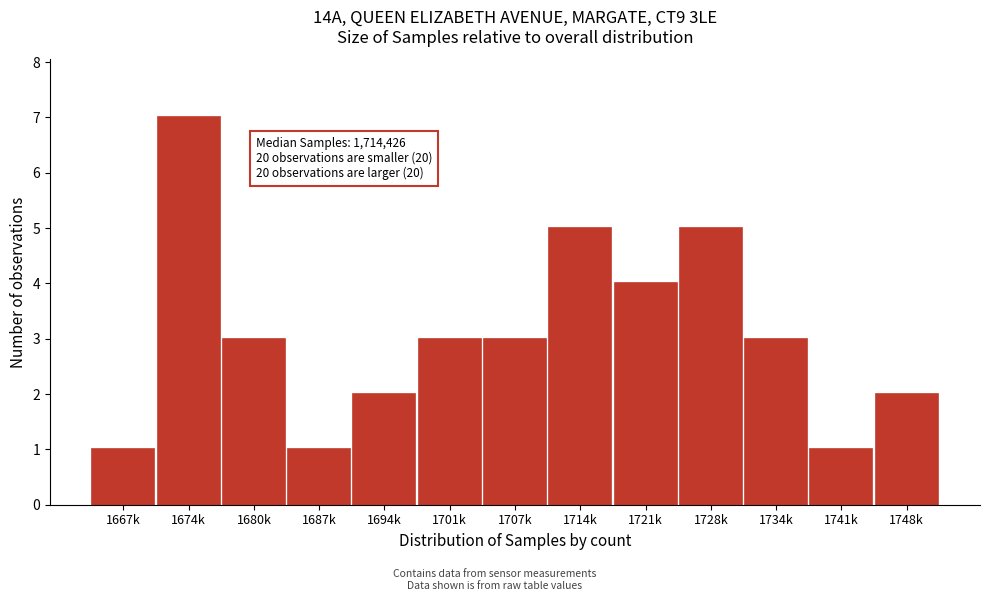

Reading left to right, extract all data points from this chart.

1667k=1	1674k=7	1680k=3	1687k=1	1694k=2	1701k=3	1707k=3	1714k=5	1721k=4	1728k=5	1734k=3	1741k=1	1748k=2